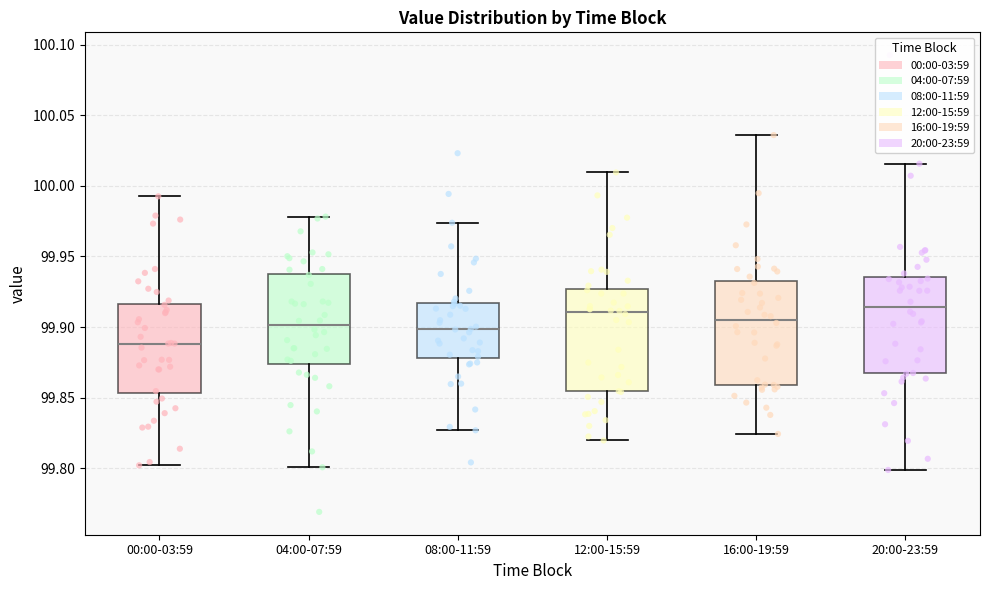

Which box's median line is the lowest?

00:00-03:59